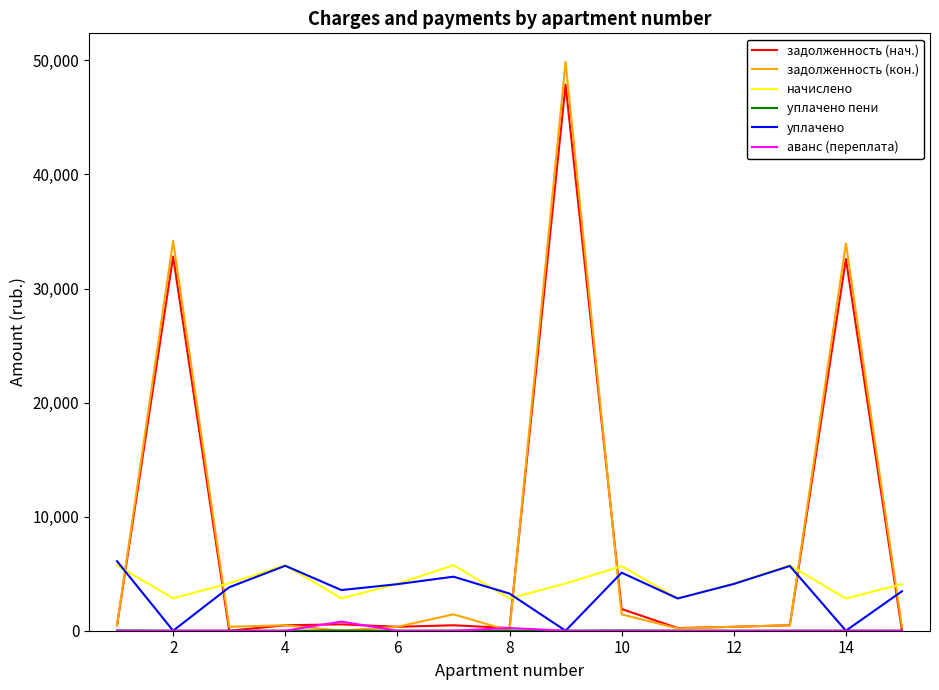

True or false: задолженность (нач.) has more than 0 points higher than both neighbors.

True